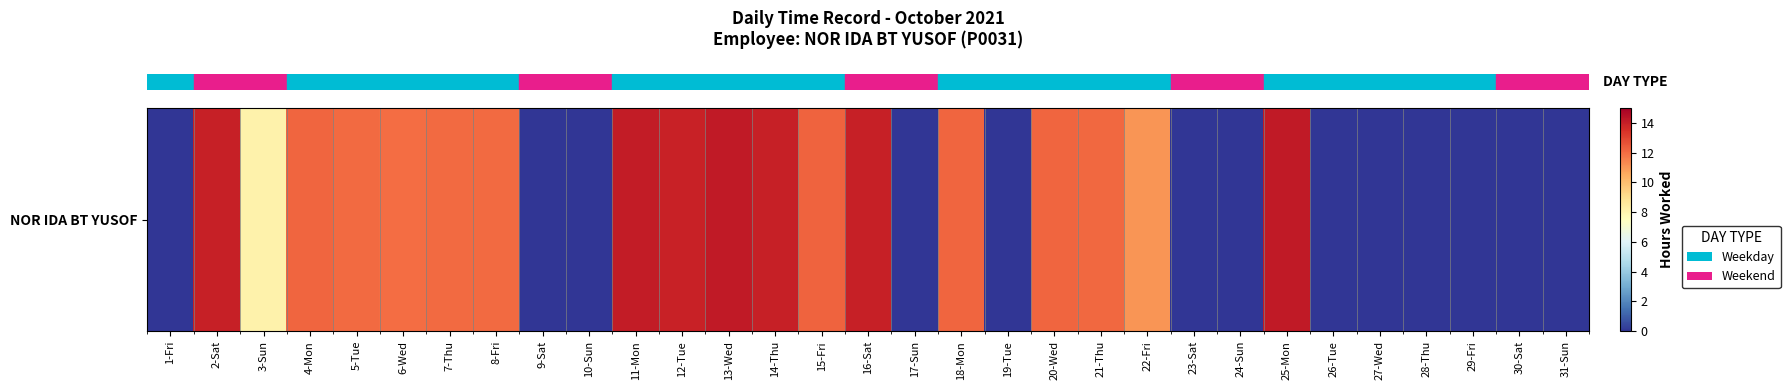

How many values are below 11?

14